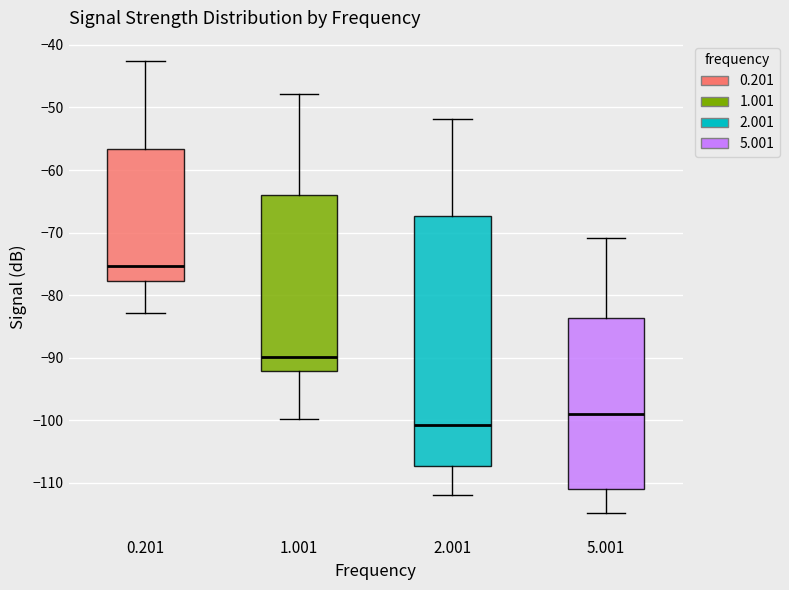

Where does the lower whisker of the box at x = 5.001 end on the y-axis? The values are not printed on the chart, so give them approximately, as read against the axis.

-115